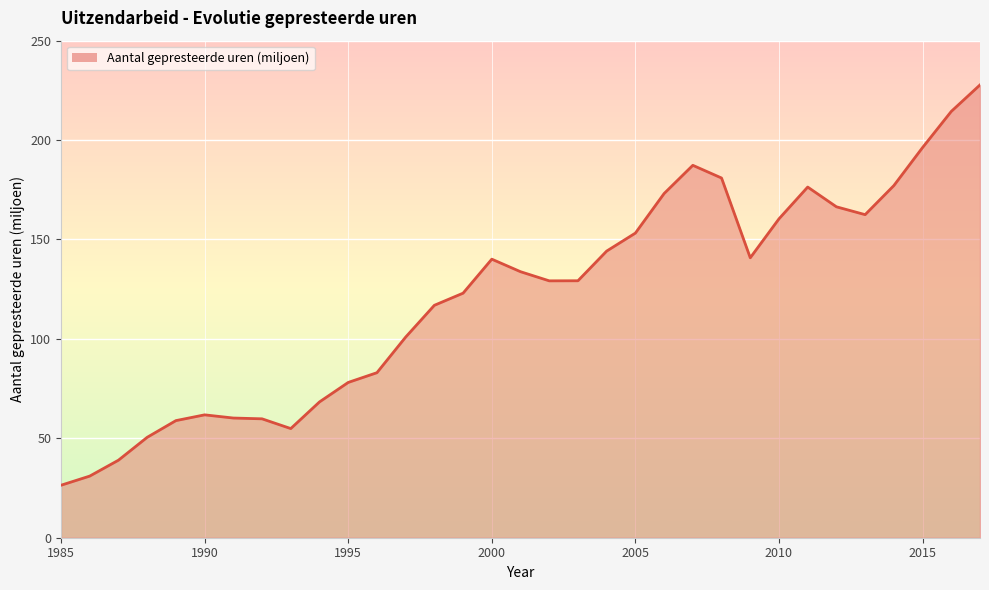

True or false: the data shows 96.5 at 24.

False